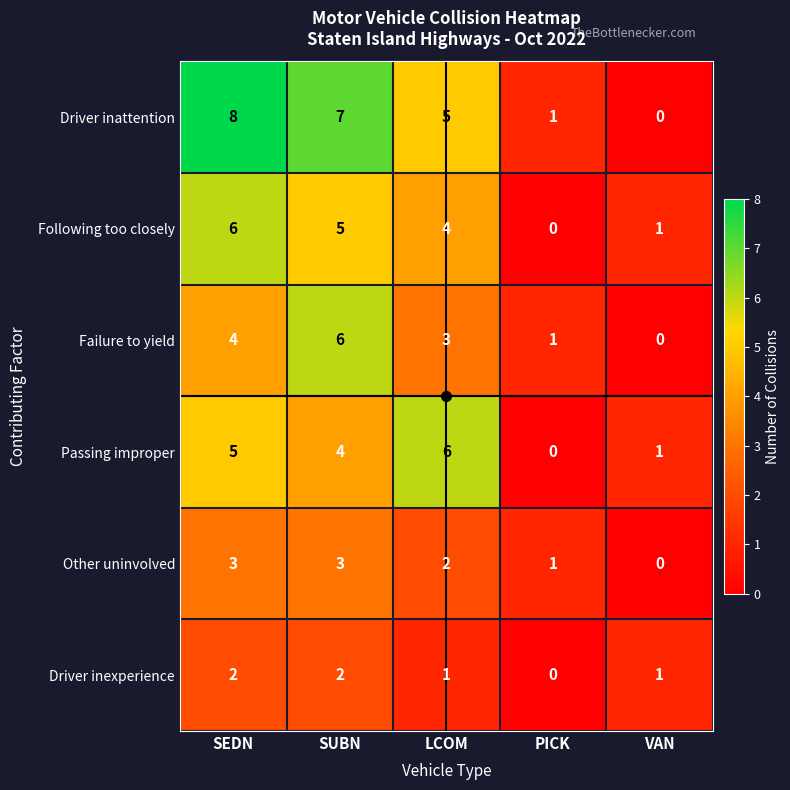

What is the sum of all Passing improper values?

16